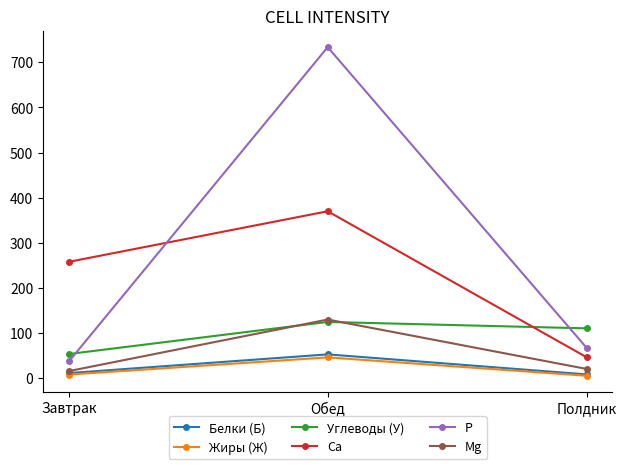

At which category is the sum across all series the highest?

Обед